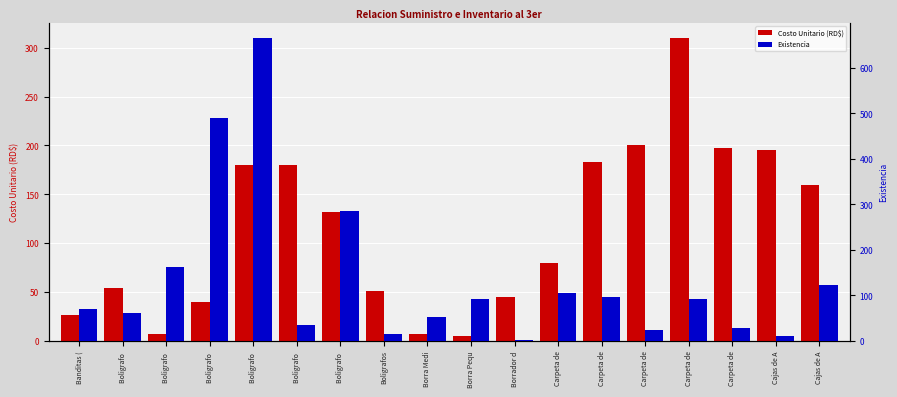

At which category is the sum across all series the highest?

Boligrafo 